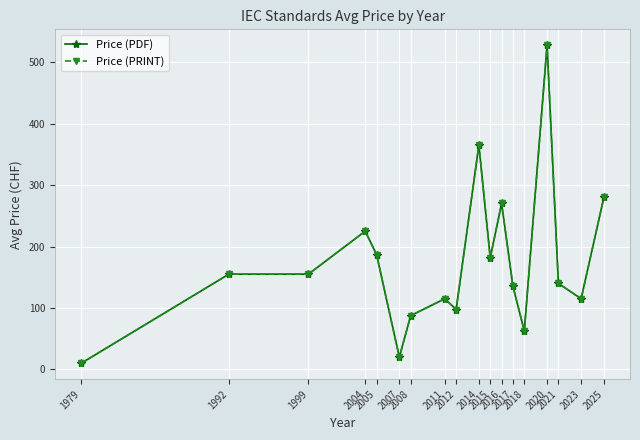

Is this an area chart (filled region under the line)?

No